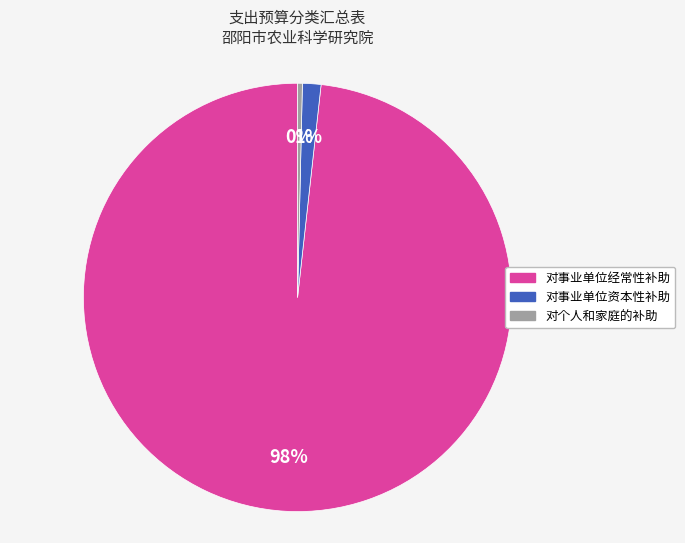

Combined, do 对个人和家庭的补助 and 对事业单位经常性补助 account for over 50%?

Yes